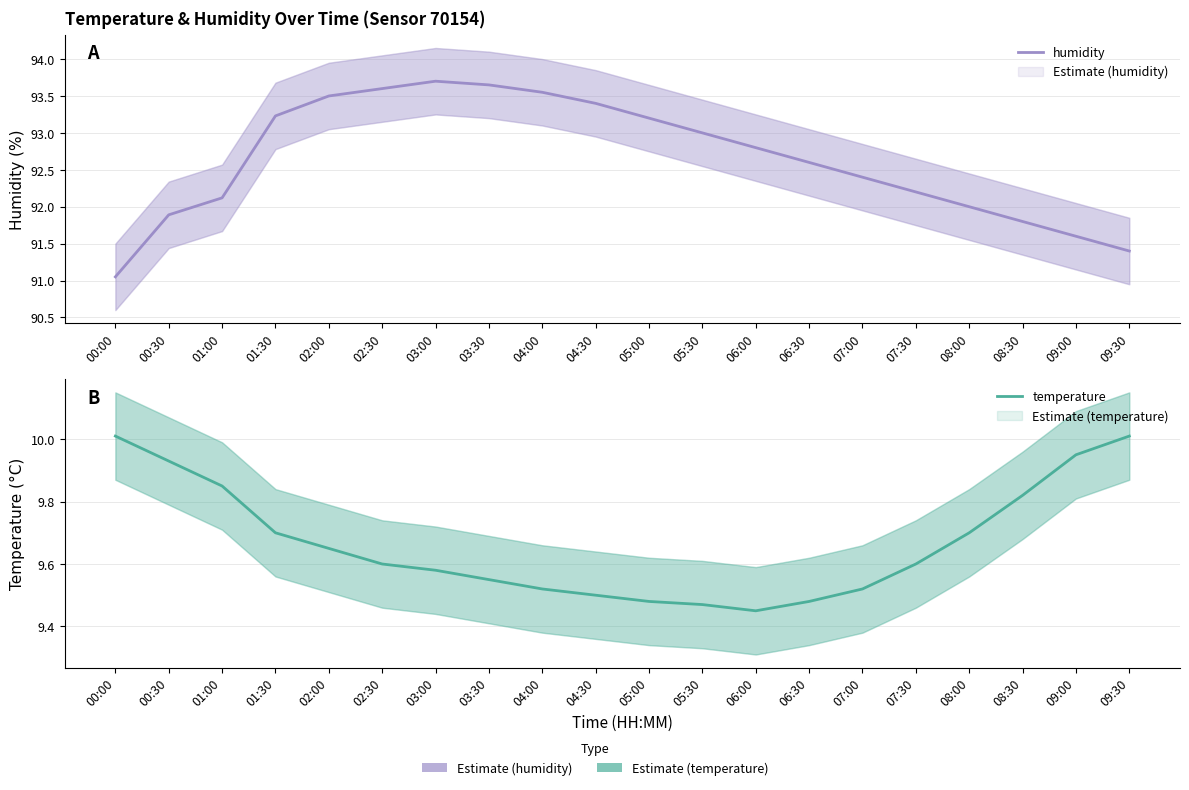

True or false: humidity and temperature cross at least once.

False